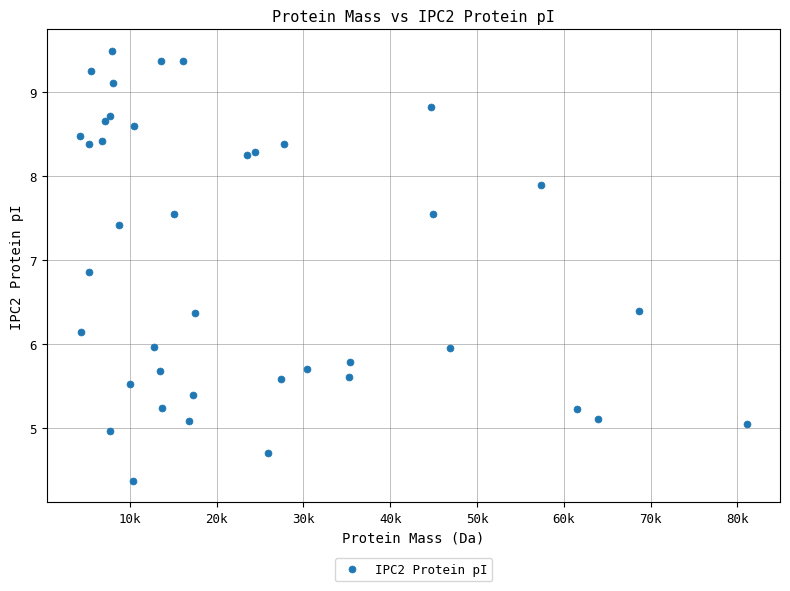

What is the range of Y values (max minus min)?

5.1